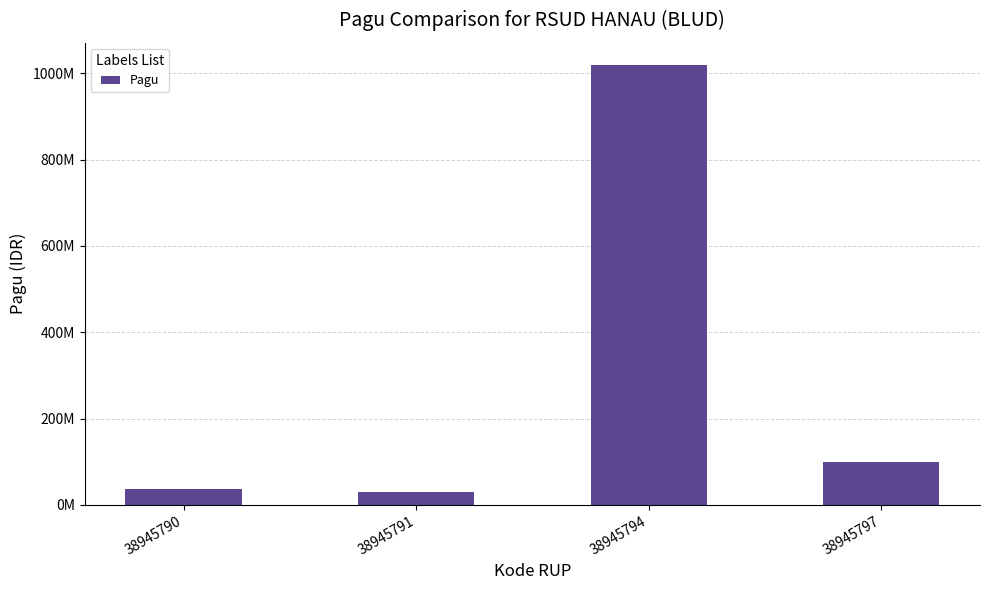

Rank the categories by value from lowest to highest.

38945791, 38945790, 38945797, 38945794